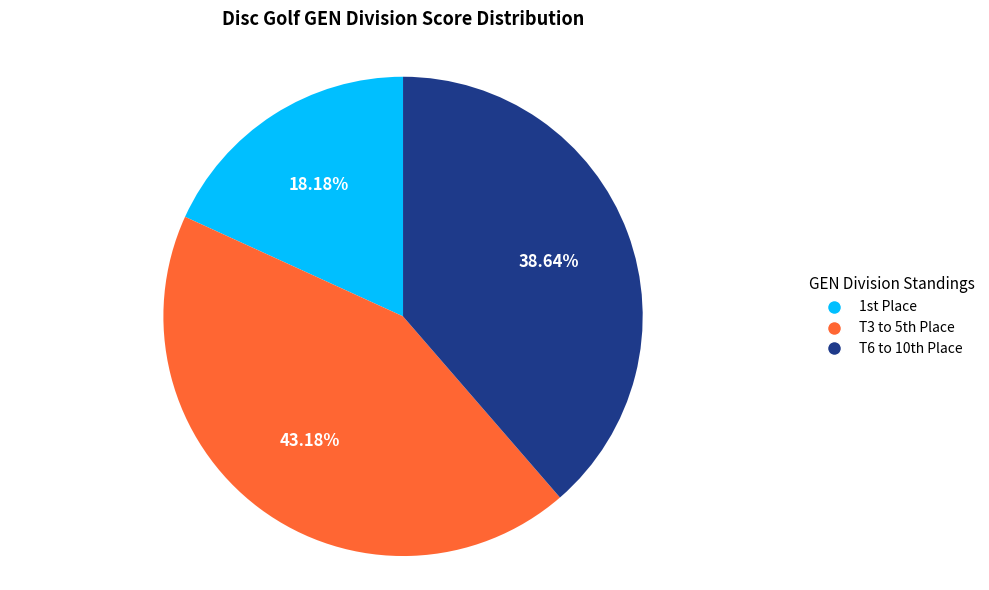

Count the number of slices in the pie.

3